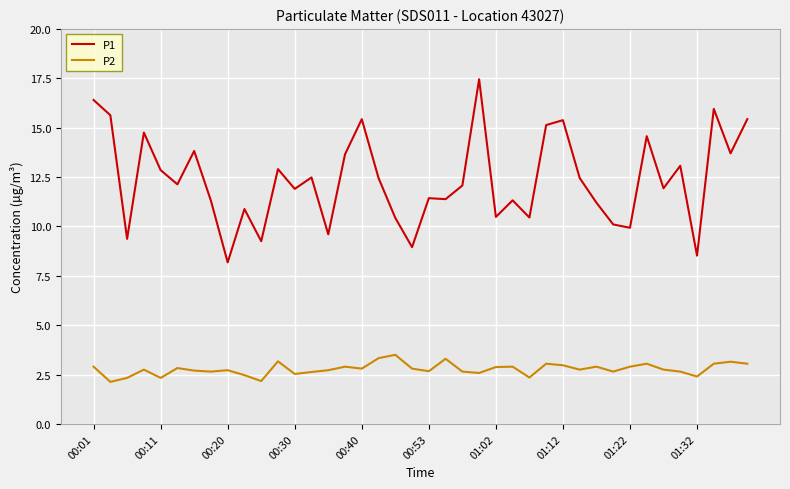

List the series in order of their overall mean, highest first.

P1, P2